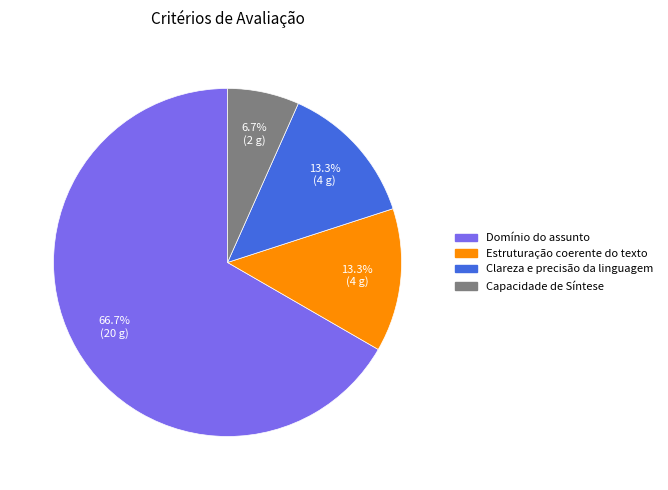

Do Domínio do assunto and Estruturação coerente do texto together represent more than half of the pie?

Yes